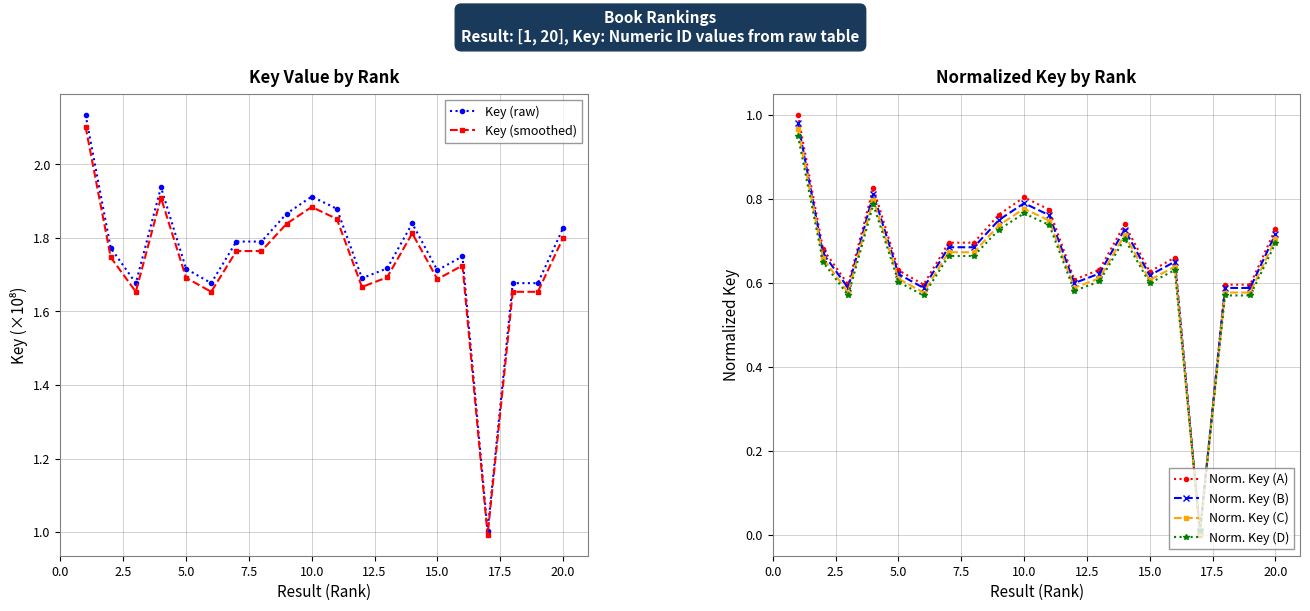

The value of Norm. Key (B) at 10.0 is 0.8. True or false?

True